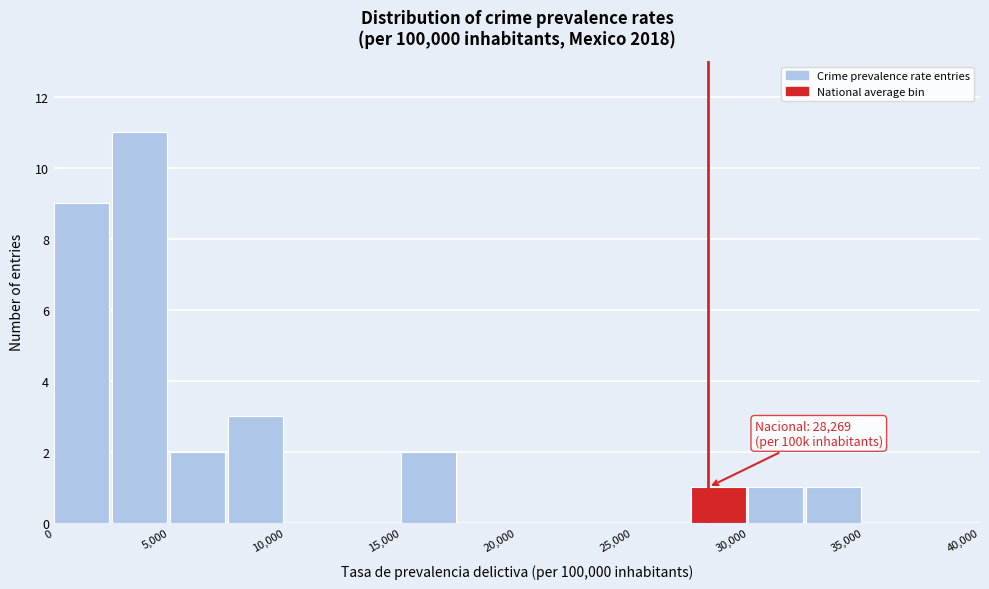

Which range on the x-axis has the tallest bar?

2500 to 5000